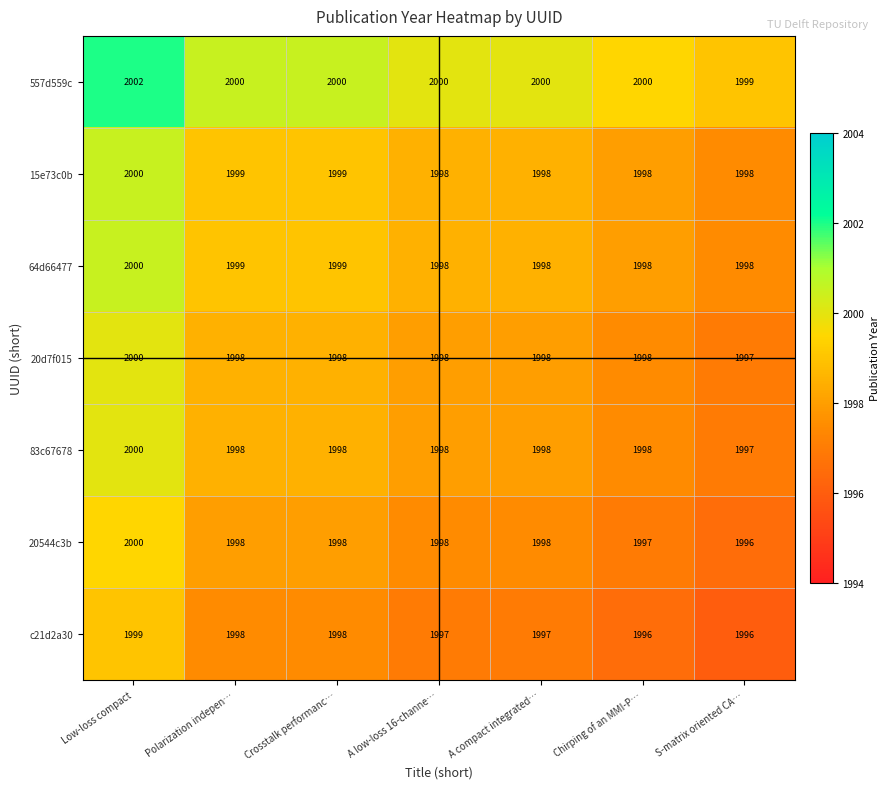

At which category is the sum across all series the highest?

Low-loss compact